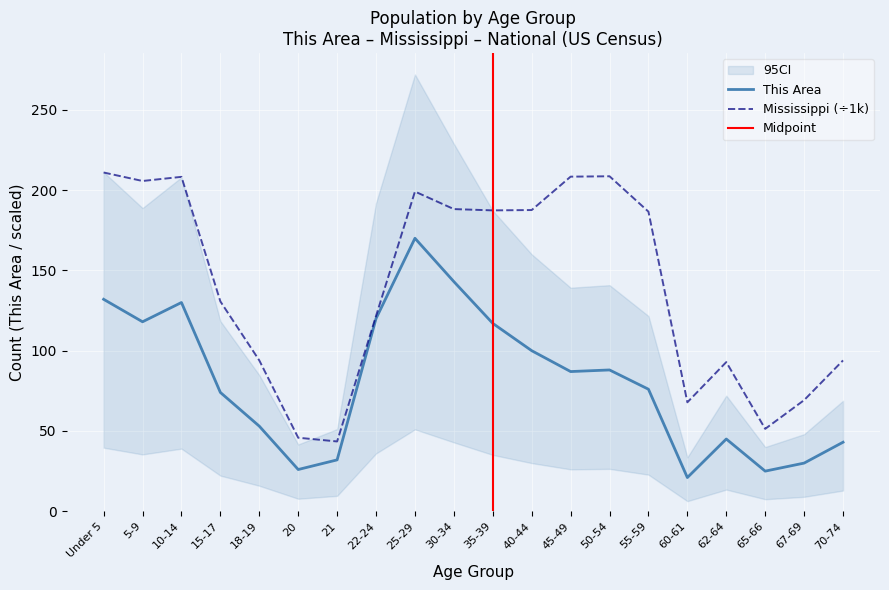

What is the minimum value for This Area?

21.0